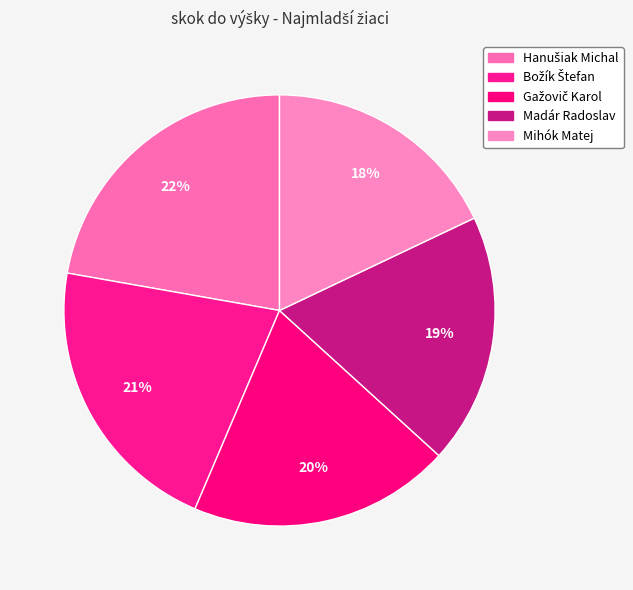

Which category has the biggest portion of the pie?

Hanušiak Michal